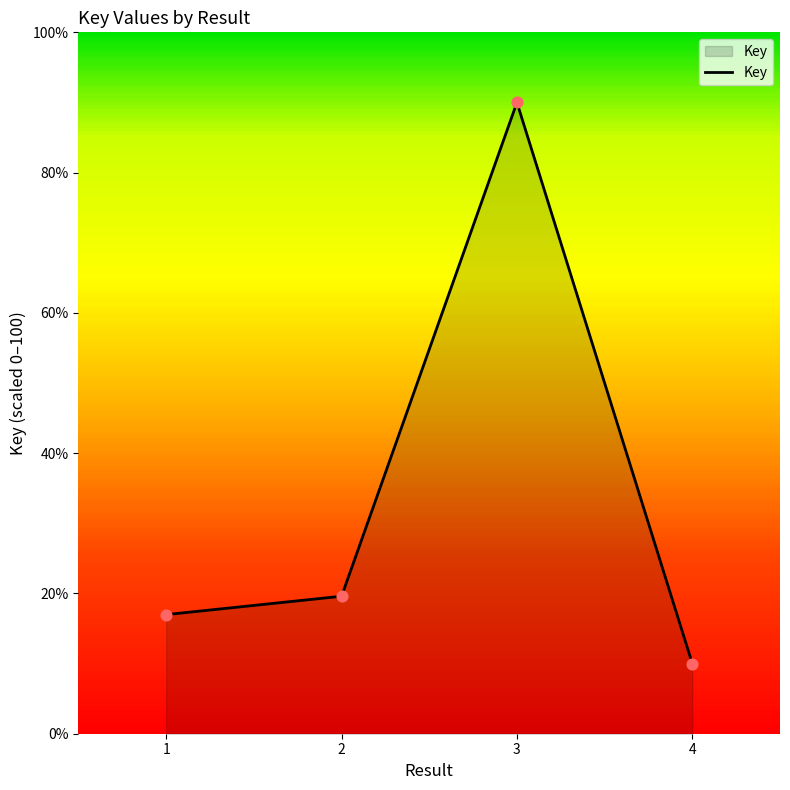

What is the change in value from 3 to 4?

-80.0